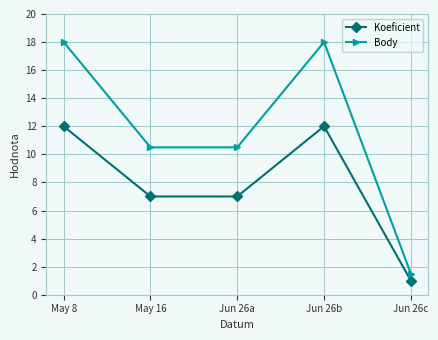

How many interior local peaks does the Koeficient series have?

1